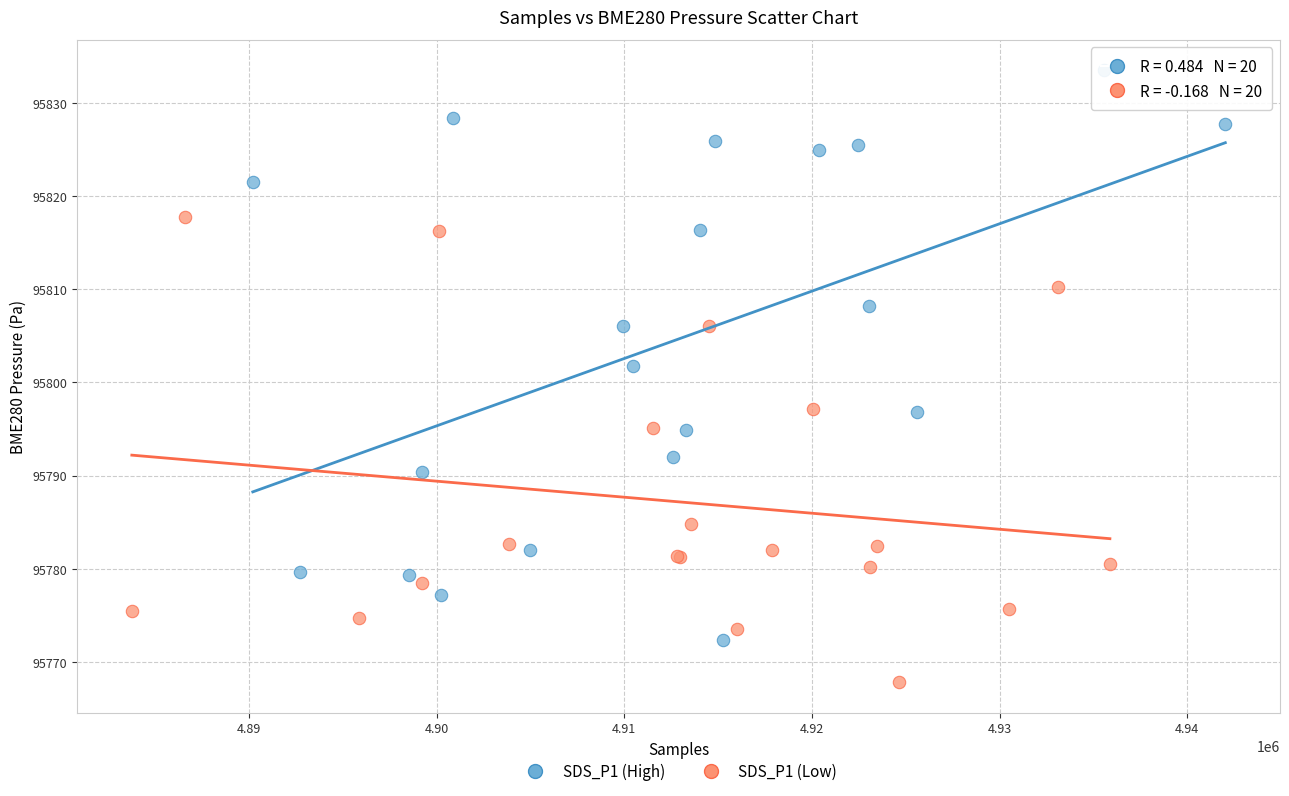

Which series has the widest spread of Y values?

SDS_P1 (High)